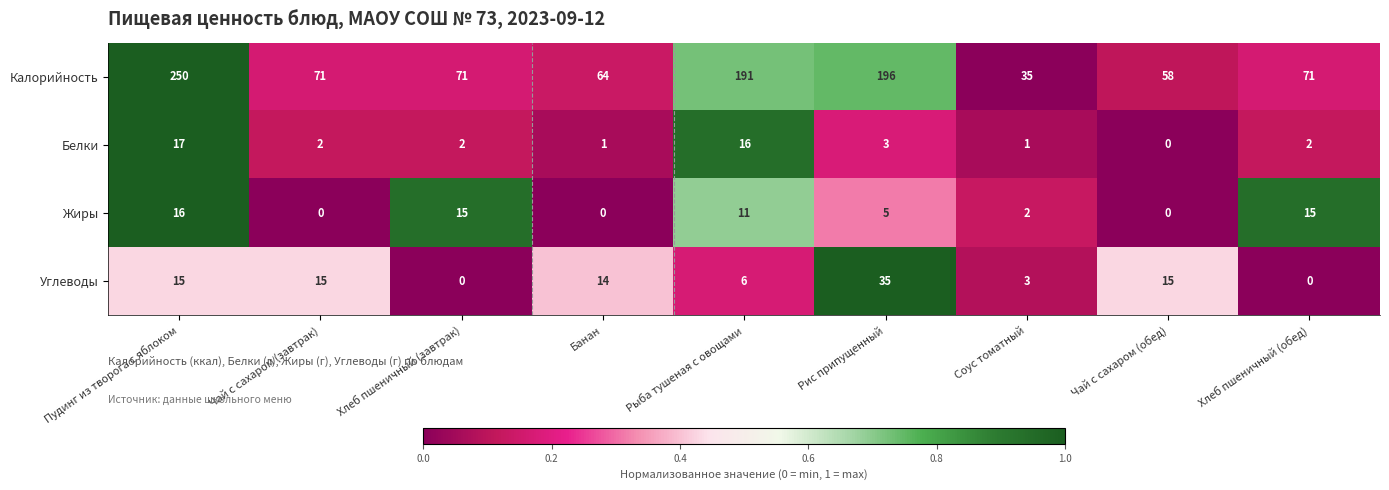

At which label is Калорийность closest to 142?

Рыба тушеная с овощами